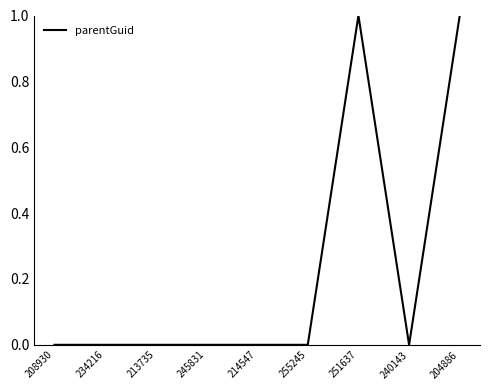

Which has a higher value, 251637 or 214547?

251637